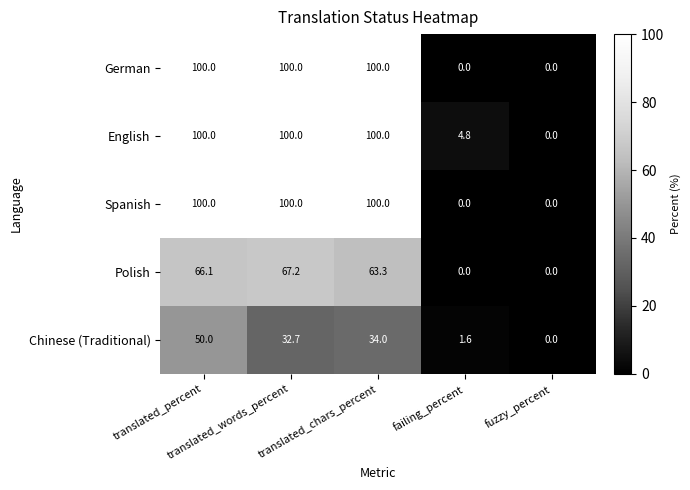

At how many categories does at least one series exceed 71?

3